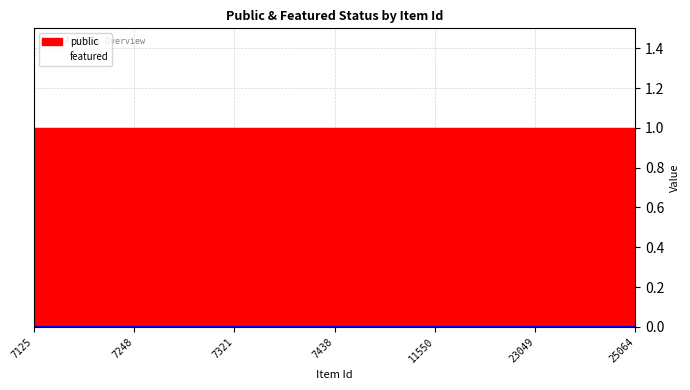

How many lines are shown in the chart?

2